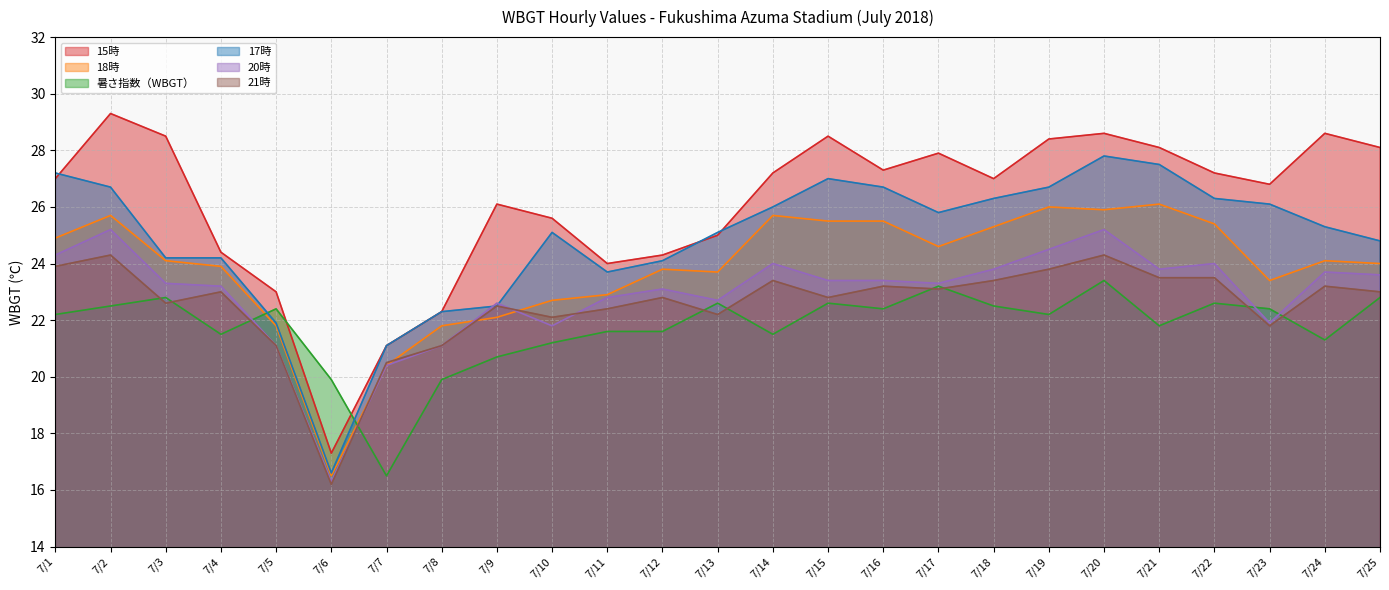

Where do 21時 and 18時 first cross each other?

7/6 and 7/7